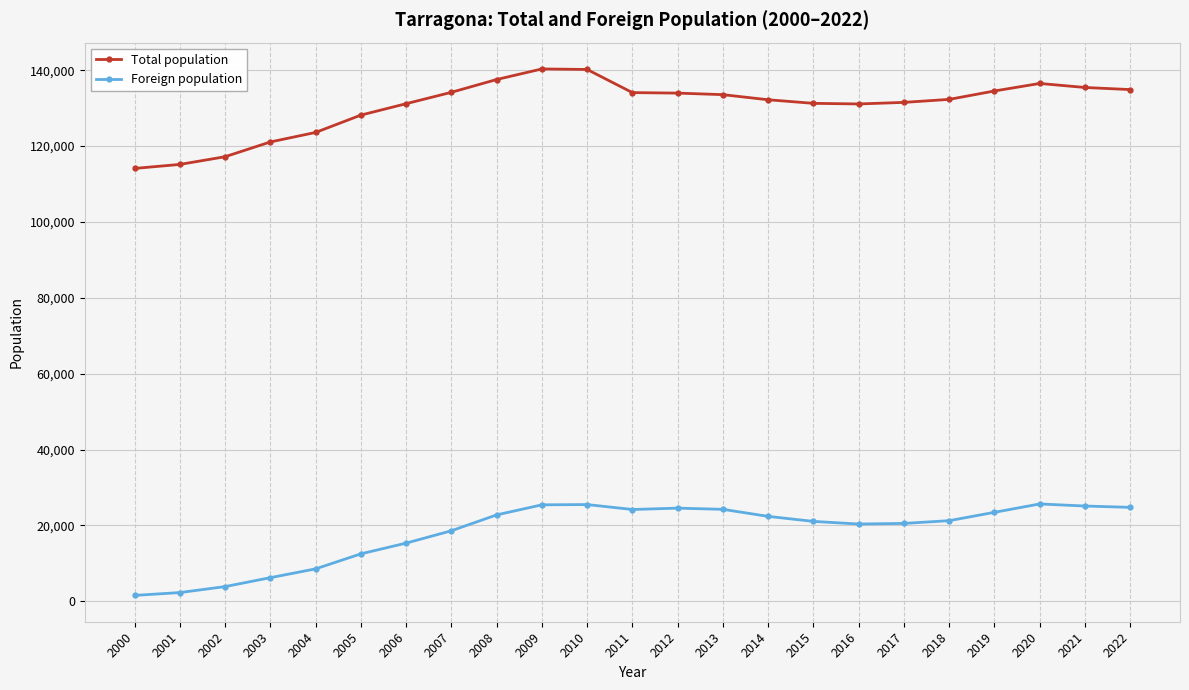

In Foreign population, how many points are lower than both neighbors (excluding endpoints)?

2